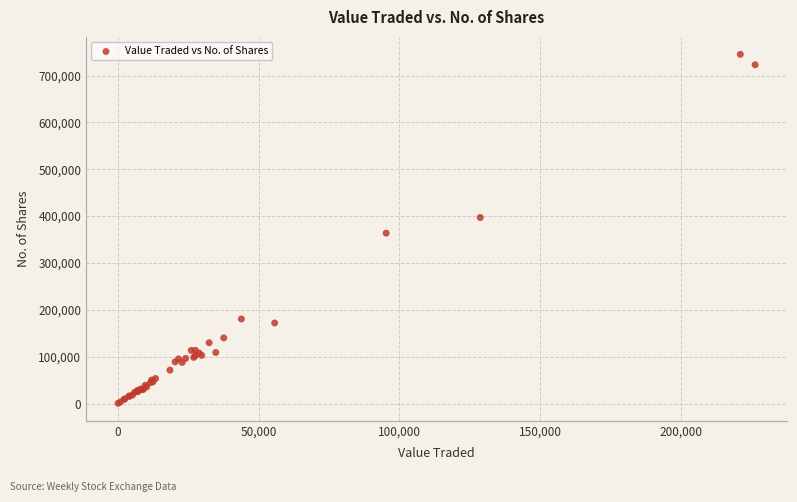

What Y value in the scatter plot is closest to 372833?

363679